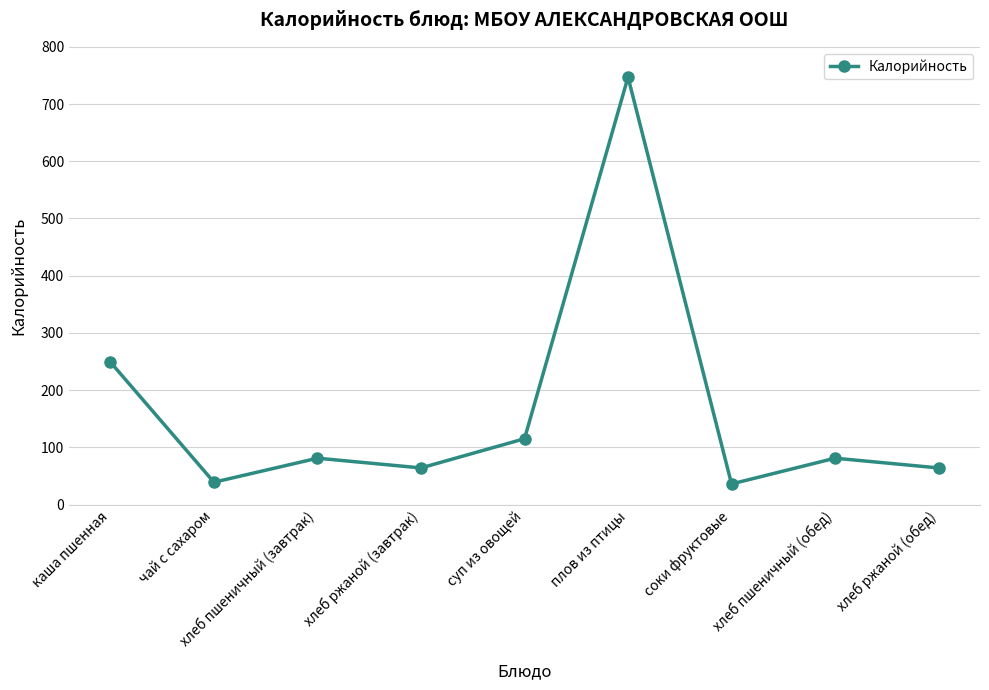

What is the sum of the values at хлеб ржаной (завтрак) and хлеб пшеничный (обед)?

145